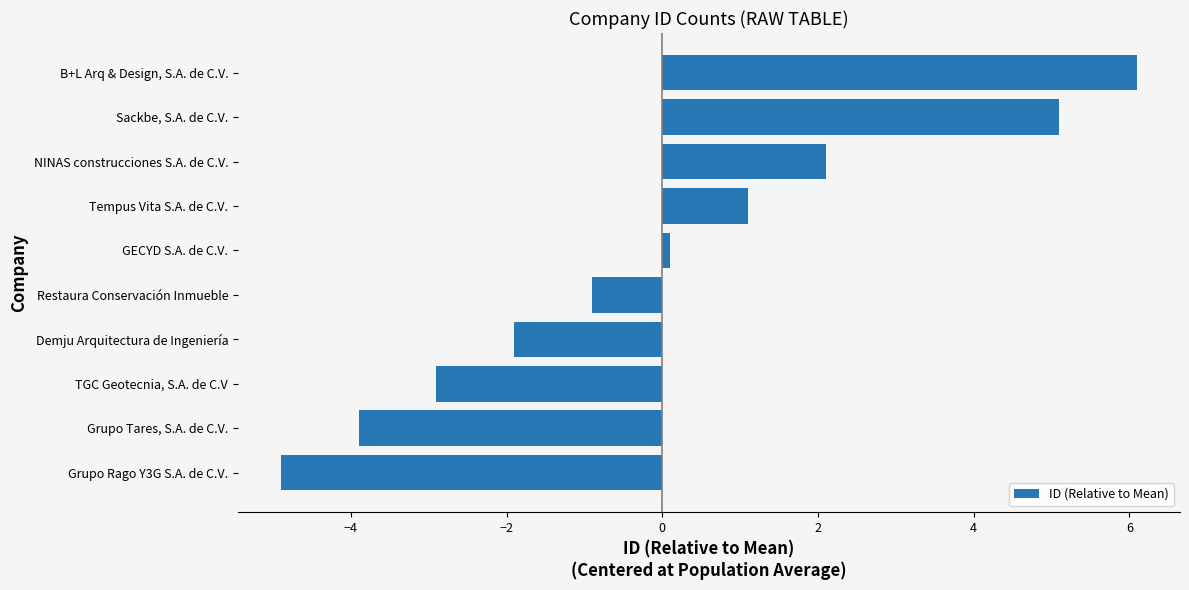

How many values are below 0?

5